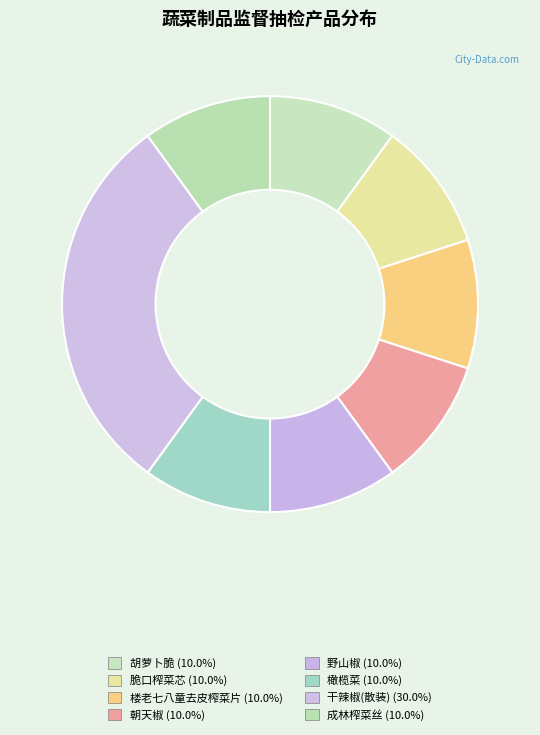

Is it true that 楼老七八童去皮榨菜片 is 10% of the pie?

True